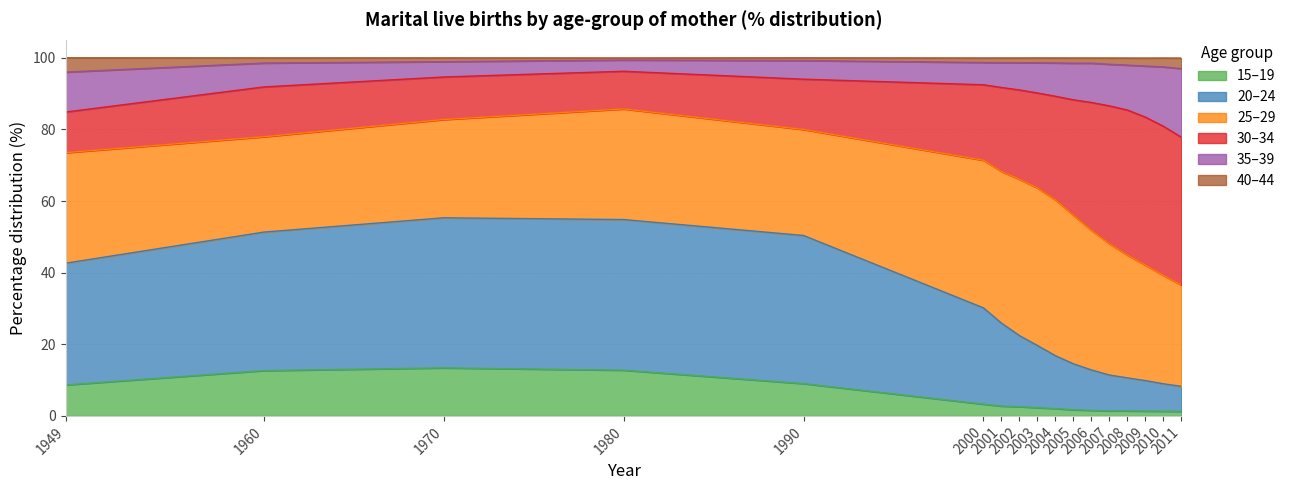

Where is the first local minimum for 40–44?

2002